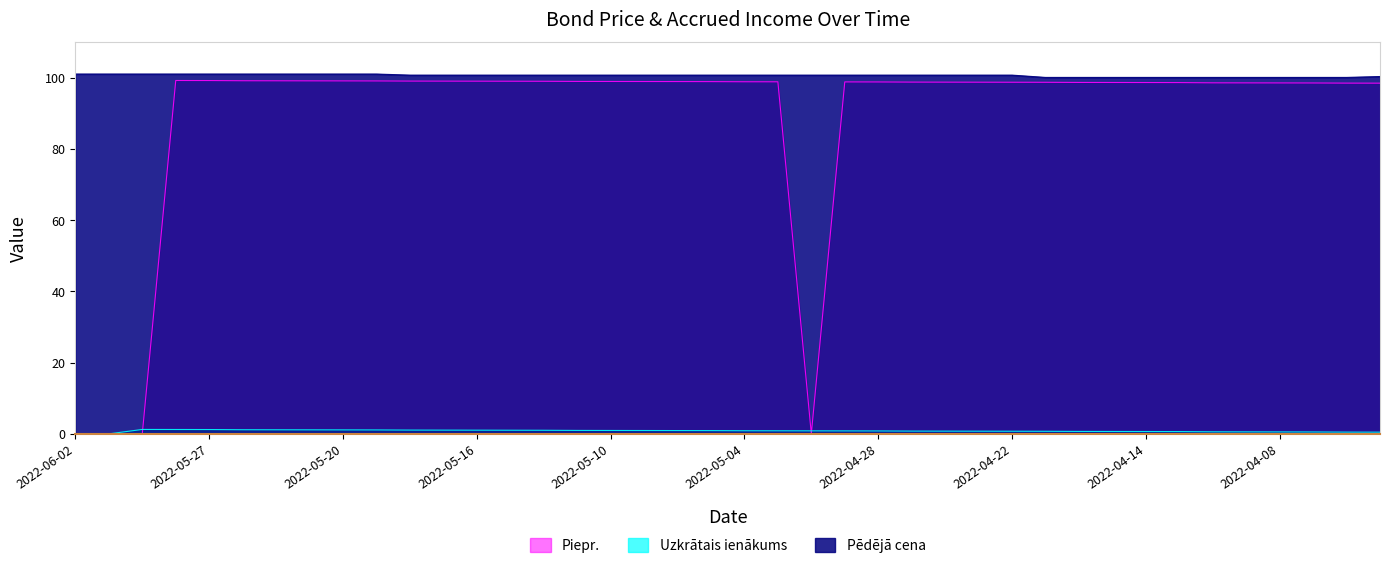

Reading left to right, list all the values displayed in this chart.

Pēdējā cena: 2022-06-02=101.0	2022-06-01=101.0	2022-05-31=101.0	2022-05-30=101.0	2022-05-27=101.0	2022-05-25=101.0	2022-05-24=101.0	2022-05-23=101.0	2022-05-20=101.0	2022-05-19=101.0	2022-05-18=100.7	2022-05-17=100.7	2022-05-16=100.7	2022-05-13=100.7	2022-05-12=100.7	2022-05-11=100.7	2022-05-10=100.7	2022-05-09=100.7	2022-05-06=100.7	2022-05-05=100.7	2022-05-04=100.7	2022-05-03=100.7	2022-05-02=100.7	2022-04-29=100.7	2022-04-28=100.7	2022-04-27=100.7	2022-04-26=100.7	2022-04-25=100.7	2022-04-22=100.7	2022-04-21=100.1	2022-04-20=100.1	2022-04-19=100.1	2022-04-14=100.1	2022-04-13=100.1	2022-04-12=100.1	2022-04-11=100.1	2022-04-08=100.1	2022-04-07=100.1	2022-04-06=100.1	2022-04-05=100.3
Uzkrātais ienākums: 2022-06-02=0.0	2022-06-01=0.0	2022-05-31=1.2	2022-05-30=1.2	2022-05-27=1.2	2022-05-25=1.2	2022-05-24=1.1	2022-05-23=1.1	2022-05-20=1.1	2022-05-19=1.1	2022-05-18=1.1	2022-05-17=1.0	2022-05-16=1.0	2022-05-13=1.0	2022-05-12=1.0	2022-05-11=1.0	2022-05-10=1.0	2022-05-09=0.9	2022-05-06=0.9	2022-05-05=0.9	2022-05-04=0.9	2022-05-03=0.9	2022-05-02=0.8	2022-04-29=0.8	2022-04-28=0.8	2022-04-27=0.8	2022-04-26=0.8	2022-04-25=0.7	2022-04-22=0.7	2022-04-21=0.7	2022-04-20=0.7	2022-04-19=0.7	2022-04-14=0.7	2022-04-13=0.6	2022-04-12=0.6	2022-04-11=0.6	2022-04-08=0.5	2022-04-07=0.5	2022-04-06=0.5	2022-04-05=0.5
Piepr.: 2022-06-02=0.0	2022-06-01=0.0	2022-05-31=0.0	2022-05-30=99.2	2022-05-27=99.2	2022-05-25=99.2	2022-05-24=99.1	2022-05-23=99.1	2022-05-20=99.1	2022-05-19=99.1	2022-05-18=99.1	2022-05-17=99.0	2022-05-16=99.0	2022-05-13=99.0	2022-05-12=99.0	2022-05-11=99.0	2022-05-10=99.0	2022-05-09=98.9	2022-05-06=98.9	2022-05-05=98.9	2022-05-04=98.9	2022-05-03=98.9	2022-05-02=0.0	2022-04-29=98.8	2022-04-28=98.8	2022-04-27=98.8	2022-04-26=98.8	2022-04-25=98.7	2022-04-22=98.7	2022-04-21=98.7	2022-04-20=98.7	2022-04-19=98.7	2022-04-14=98.7	2022-04-13=98.6	2022-04-12=98.6	2022-04-11=98.6	2022-04-08=98.5	2022-04-07=98.5	2022-04-06=98.5	2022-04-05=98.5